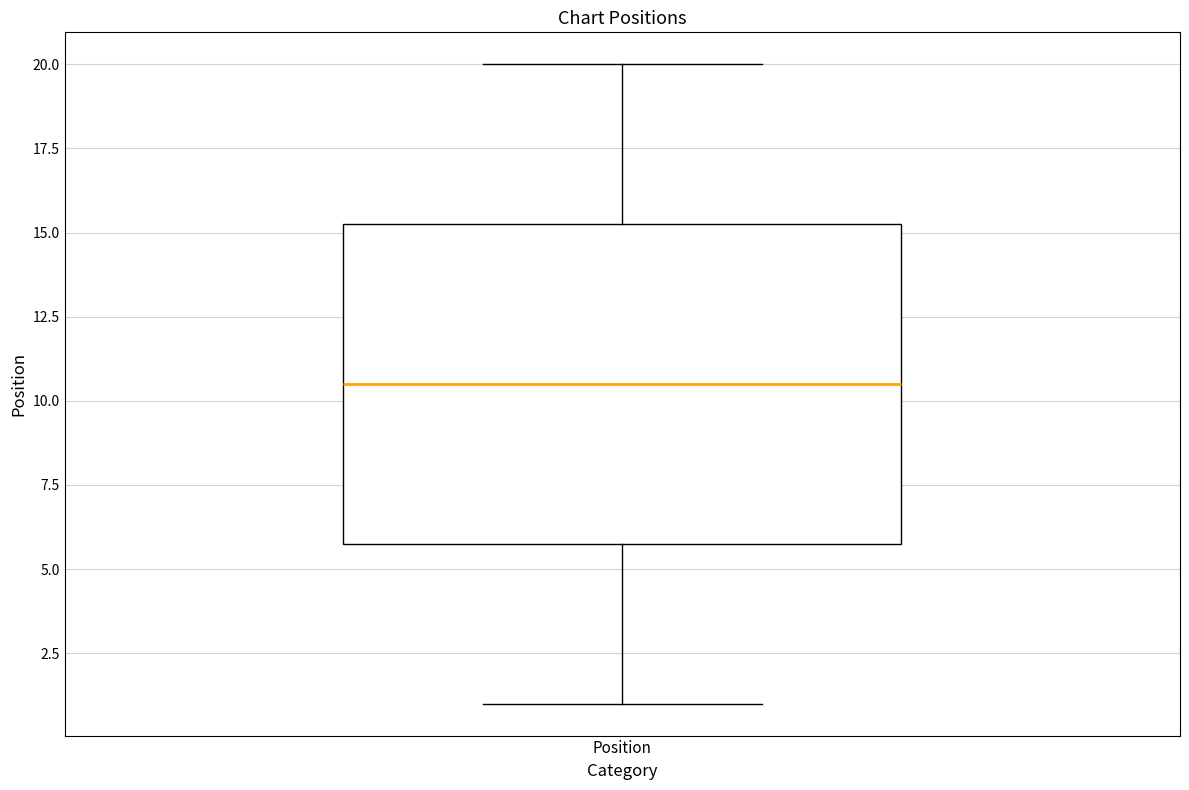

Read this box plot against the y-axis: the position of the median line, the range covered by the box, and the ends of both whiskers. The values are not printed on the chart, so give them approximately, as read against the axis.

median 10.5, box 6.0 to 15.5, whiskers 1.0 to 20.0